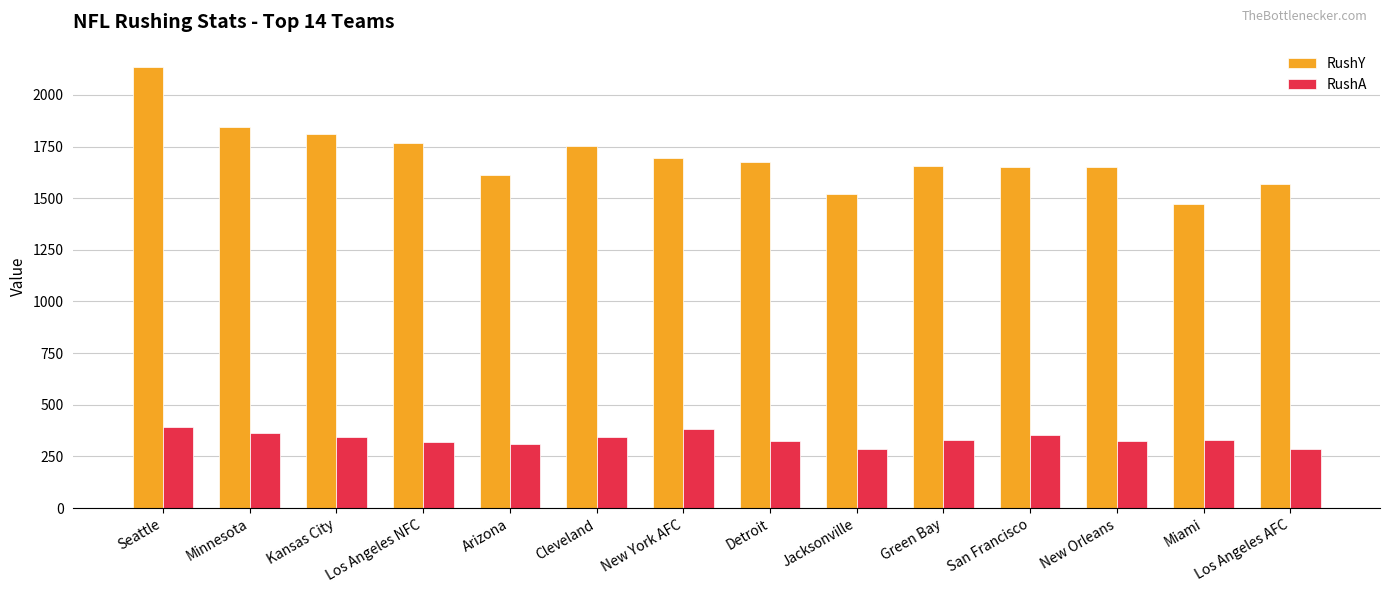

List the series in order of their peak value, lowest first.

RushA, RushY